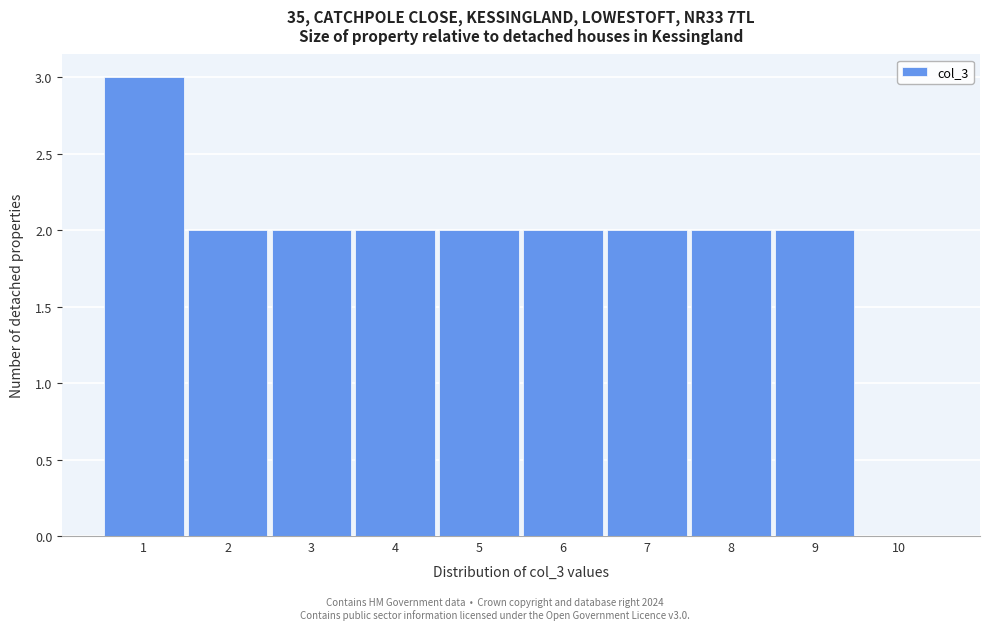

Reading left to right, list every bar in this chart as the range it spans on the x-axis followed by its height. The values are not printed on the chart, so give them approximately, as read against the axis.

0.5 to 1.5: 3
1.5 to 2.5: 2
2.5 to 3.5: 2
3.5 to 4.5: 2
4.5 to 5.5: 2
5.5 to 6.5: 2
6.5 to 7.5: 2
7.5 to 8.5: 2
8.5 to 9.5: 2
9.5 to 10.5: 0